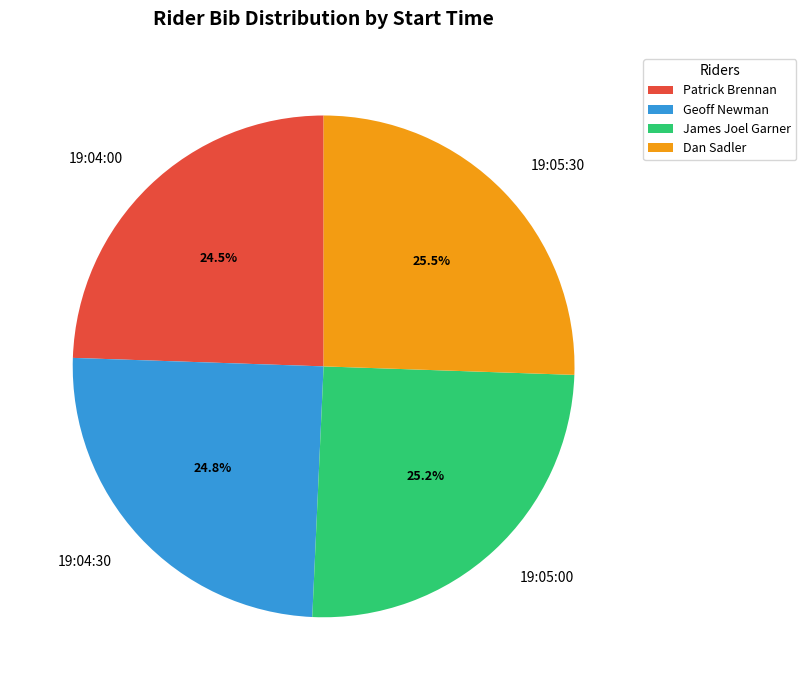

Between Patrick Brennan and Dan Sadler, which is larger?

Dan Sadler